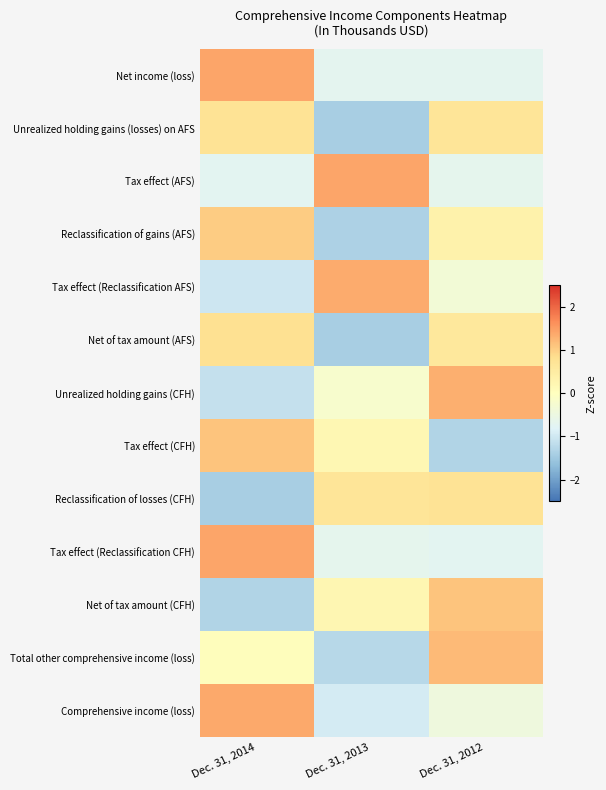

How many categories are shown in the chart?

3